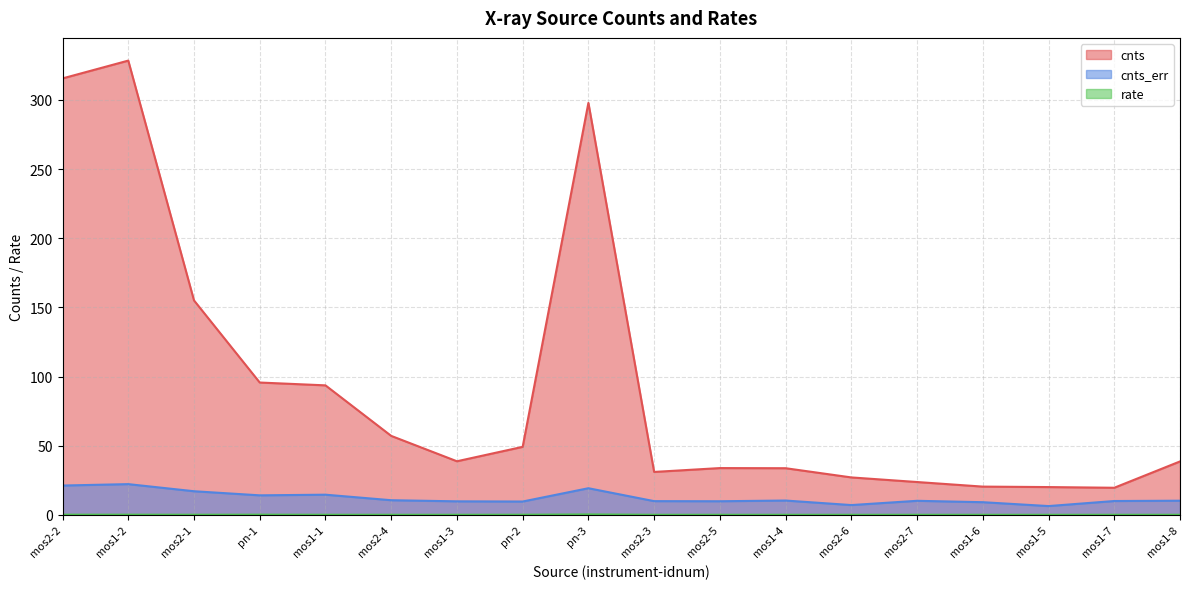

What is the difference between the cnts values at pn-2 and mos1-4?

15.5